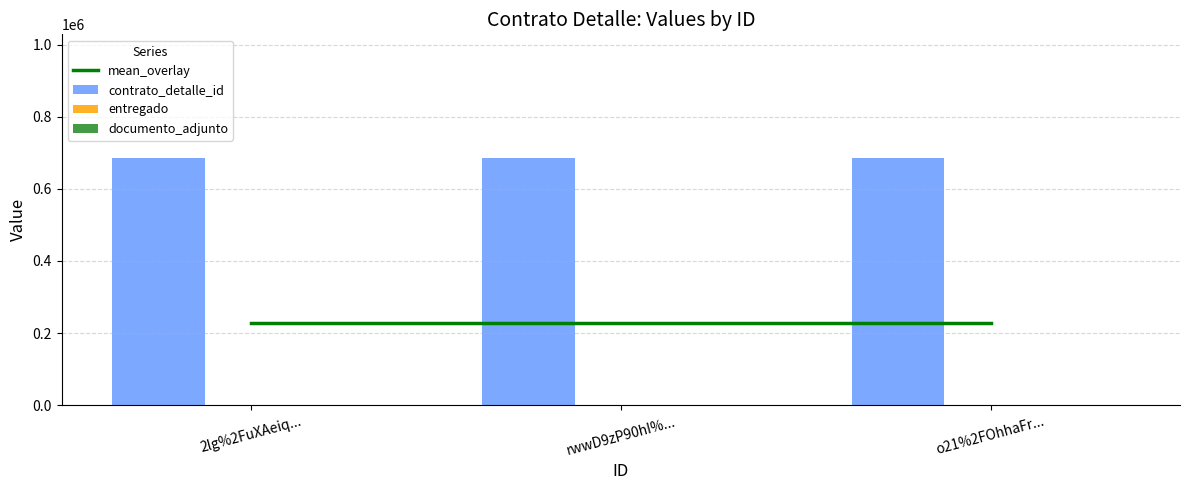

How many distinct data groups are displayed?

4